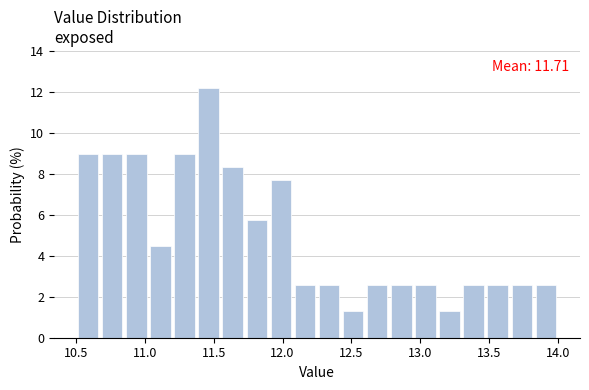

Read against the x-axis, roughly where is the centre of the tallest bar?

11.45